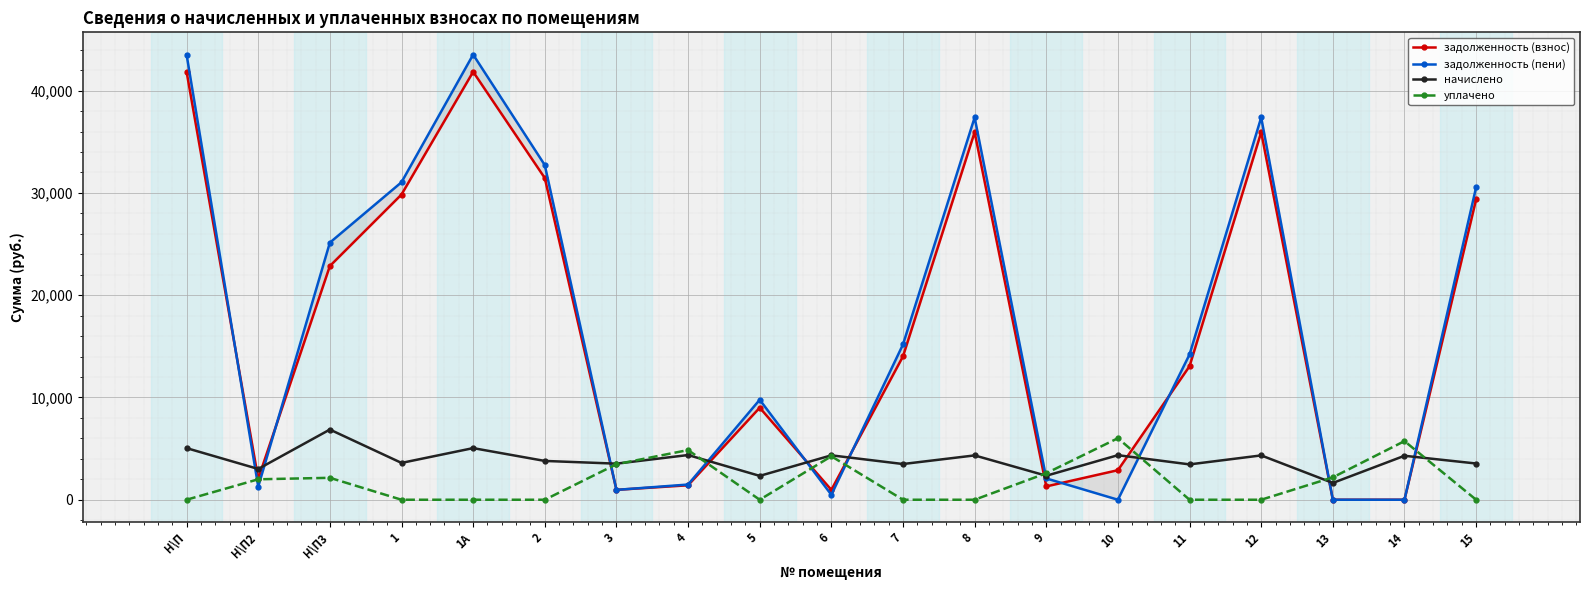

What is the difference between the second highest and minimum values in the уплачено series?

5731.0